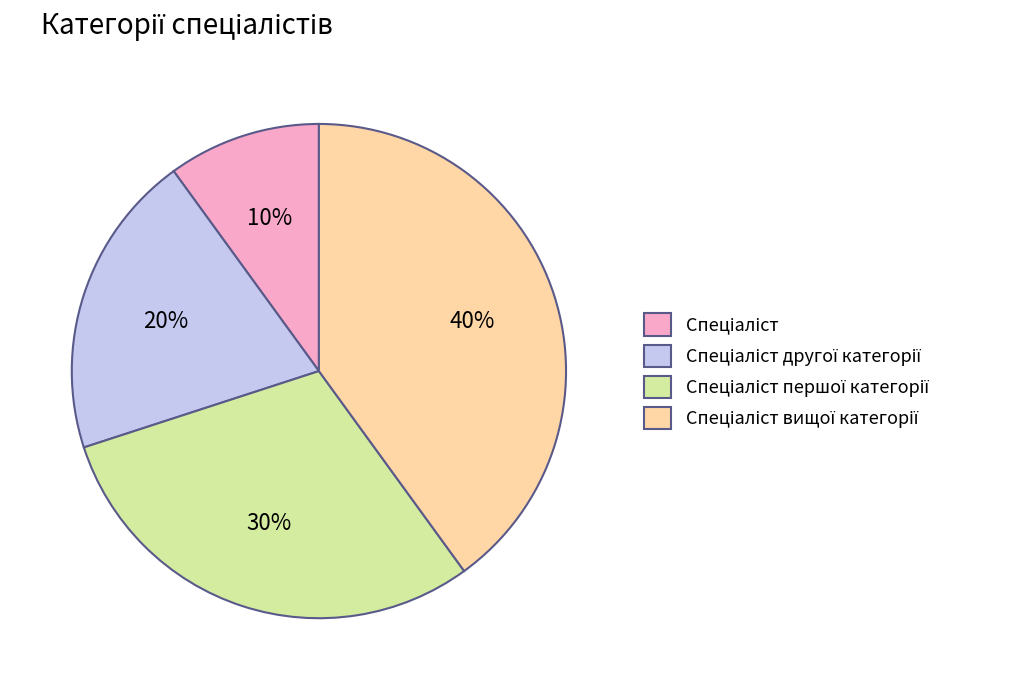

Is there any slice that represents more than half of the pie?

No